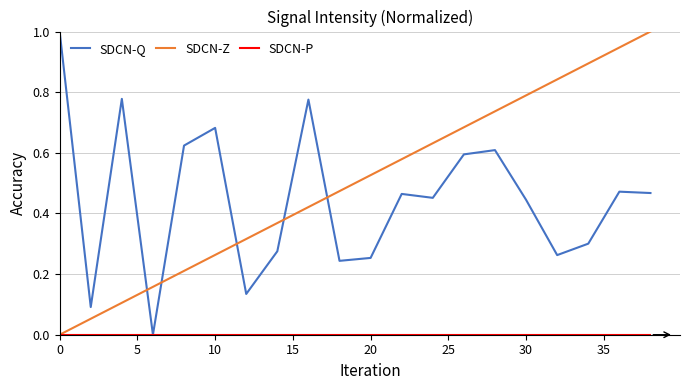

True or false: SDCN-Q and SDCN-Z cross at least once.

True